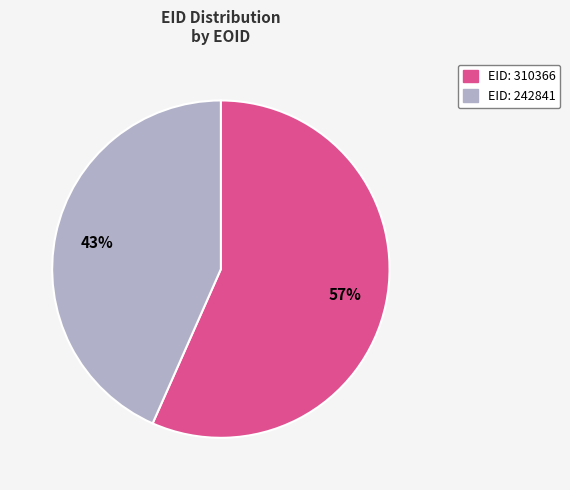

To the nearest percent, what is the average slice percentage?

50%